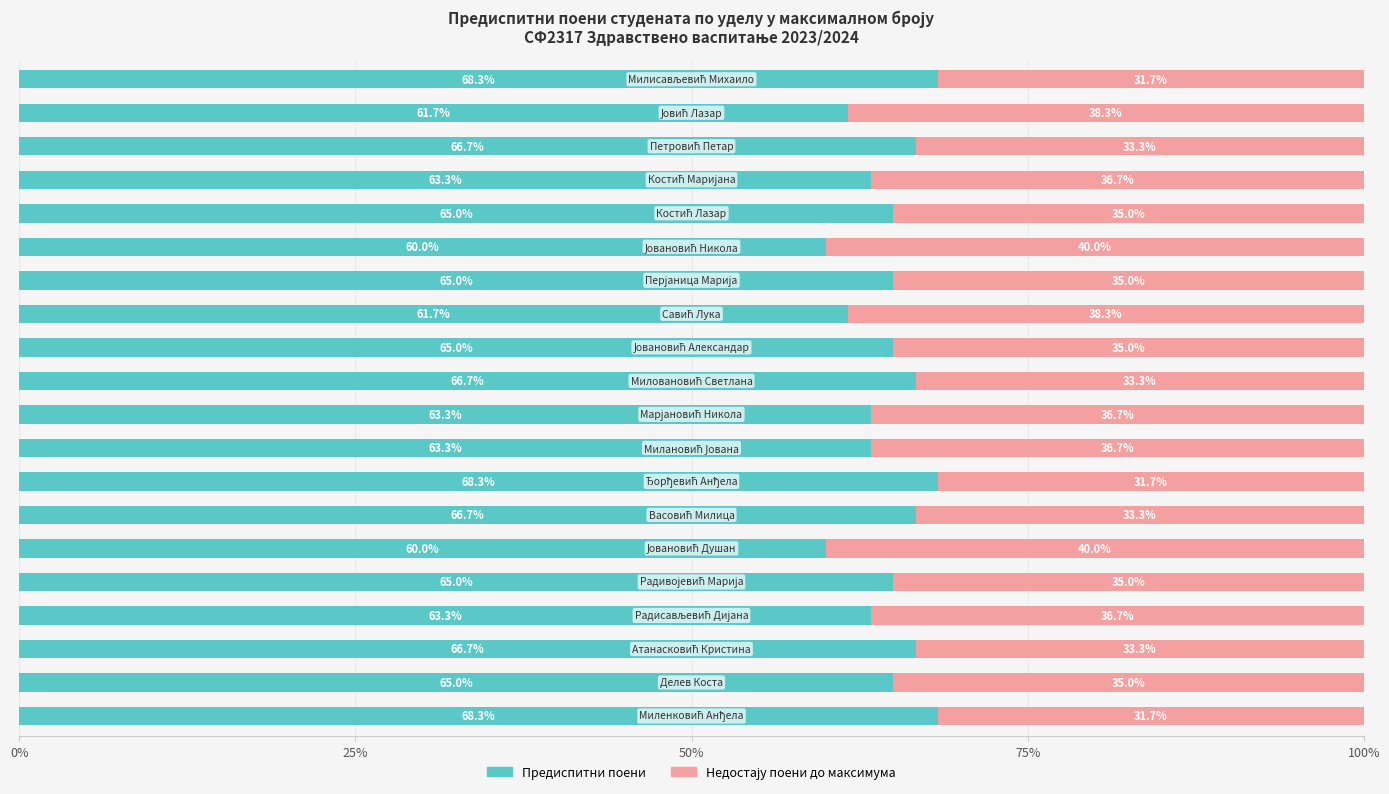

What is the minimum value for Предиспитни поени?

60.0